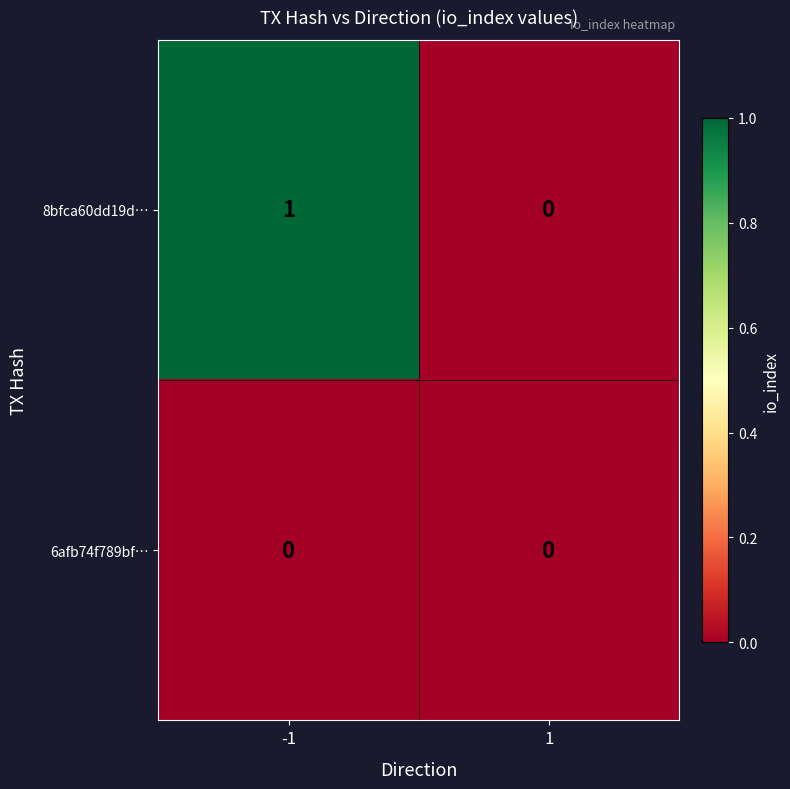

Rank the series at -1 from highest to lowest value.

8bfca60dd19d…, 6afb74f789bf…